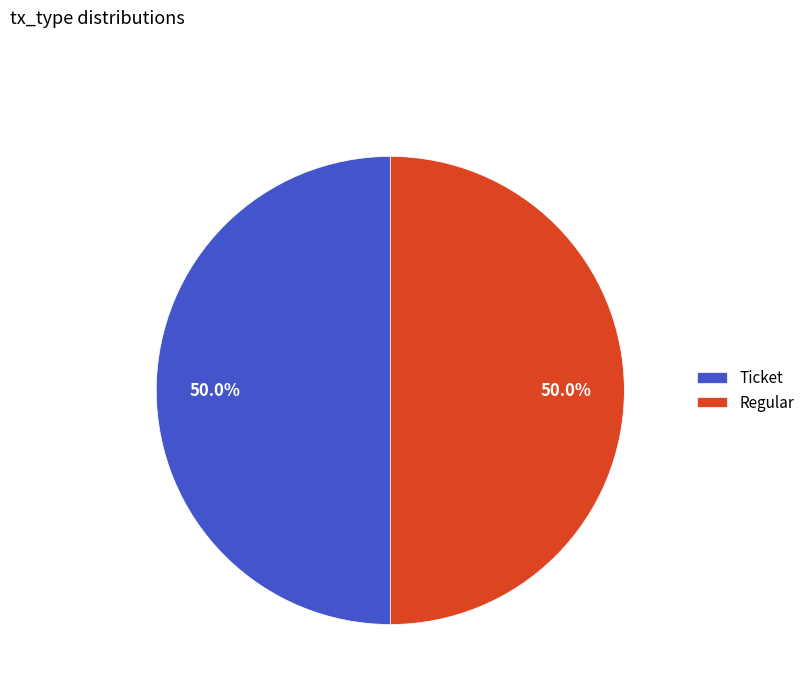

Combined, do Ticket and Regular account for over 50%?

Yes